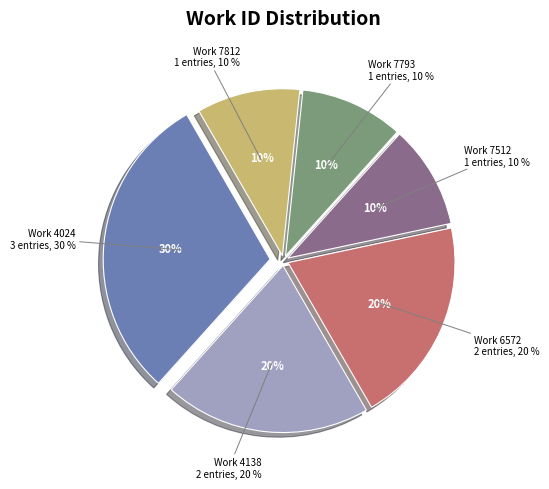

How many segments does this pie chart have?

6